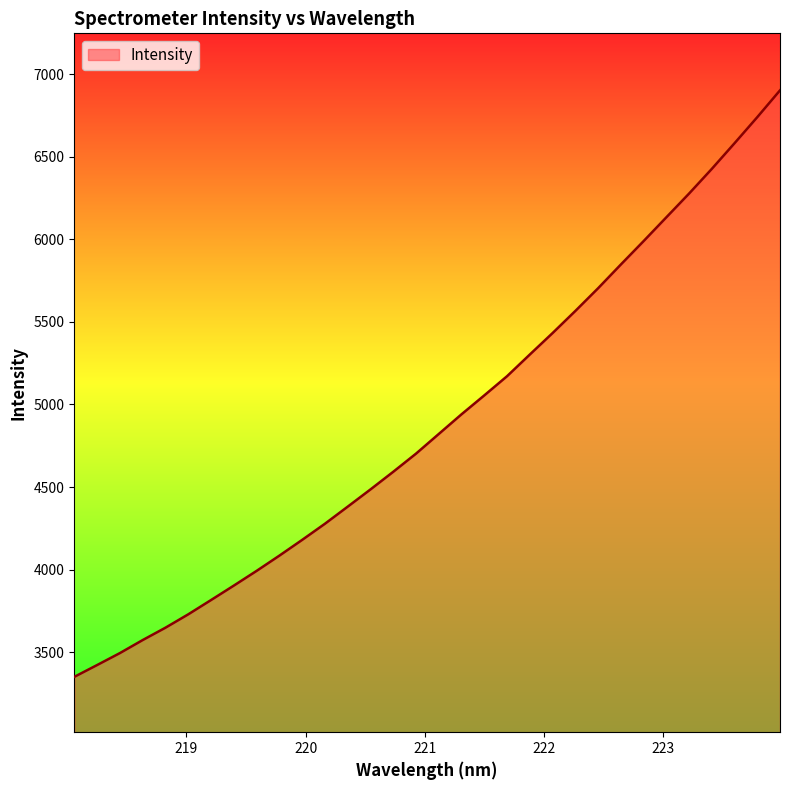

What is the difference between the maximum and minimum values?

3551.2